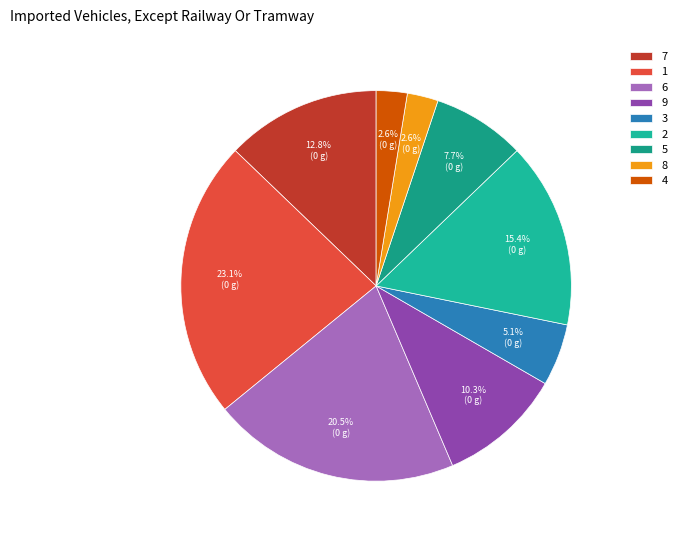

True or false: 3 accounts for 5% of the total.

True